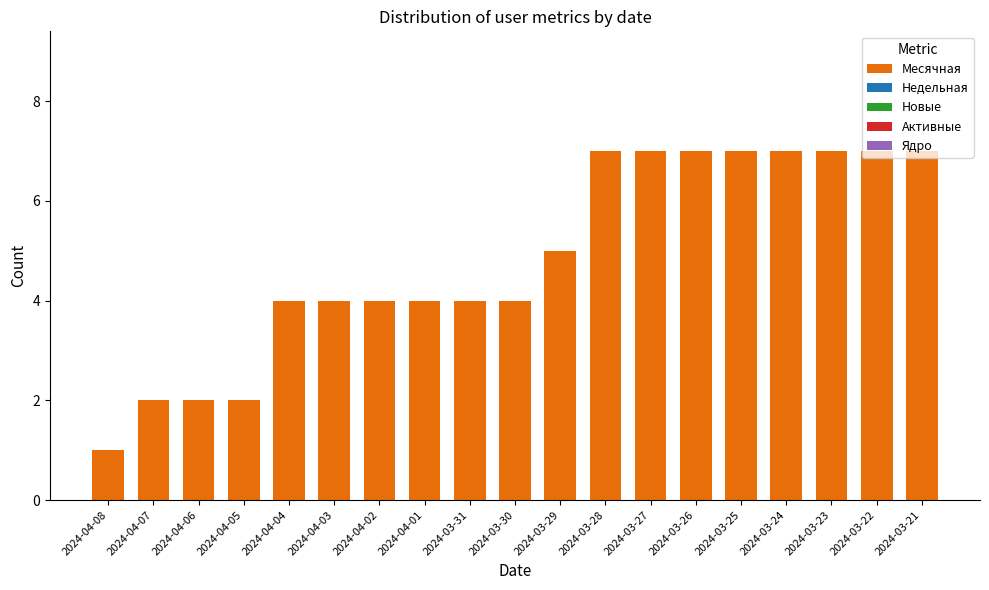

What is the label of the 8th bar from the left?

2024-04-01